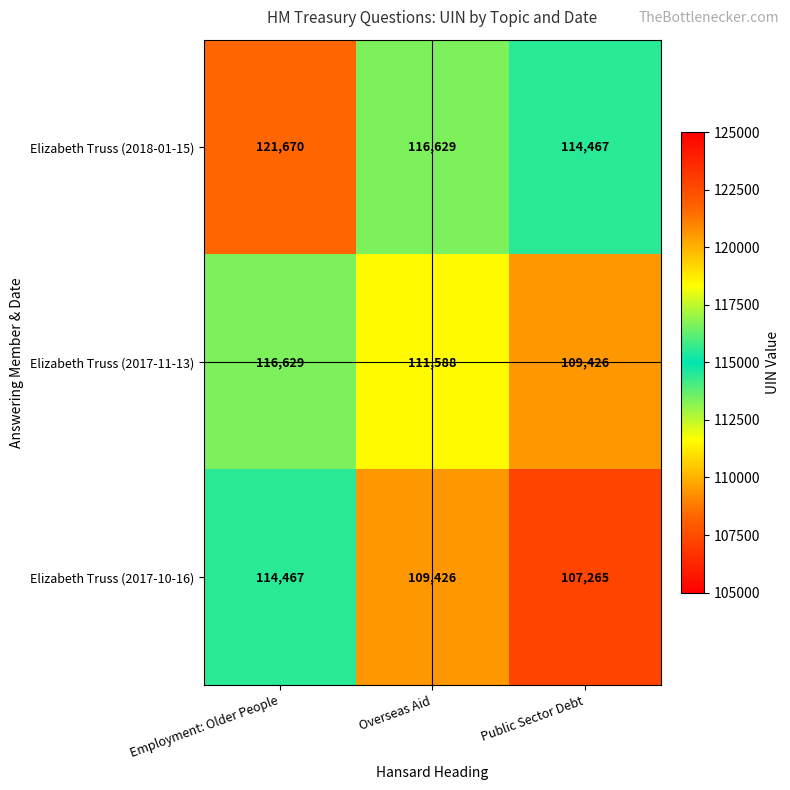

At which label is Elizabeth Truss (2018-01-15) closest to 118068?

Overseas Aid